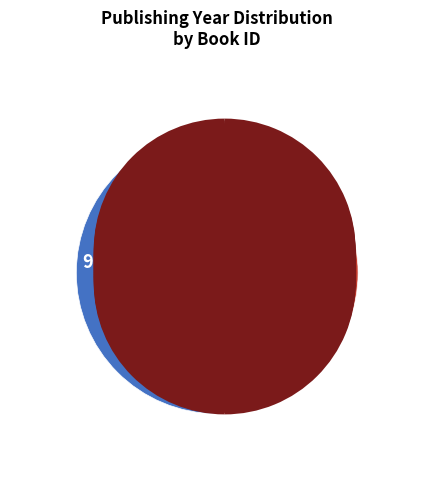

Count the number of slices in the pie.

2